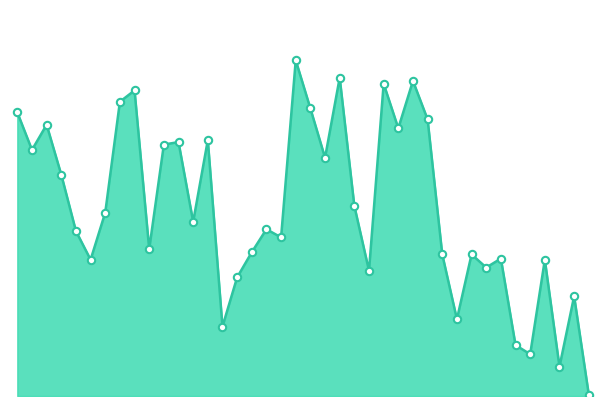

Does the chart have visible grid lines?

No